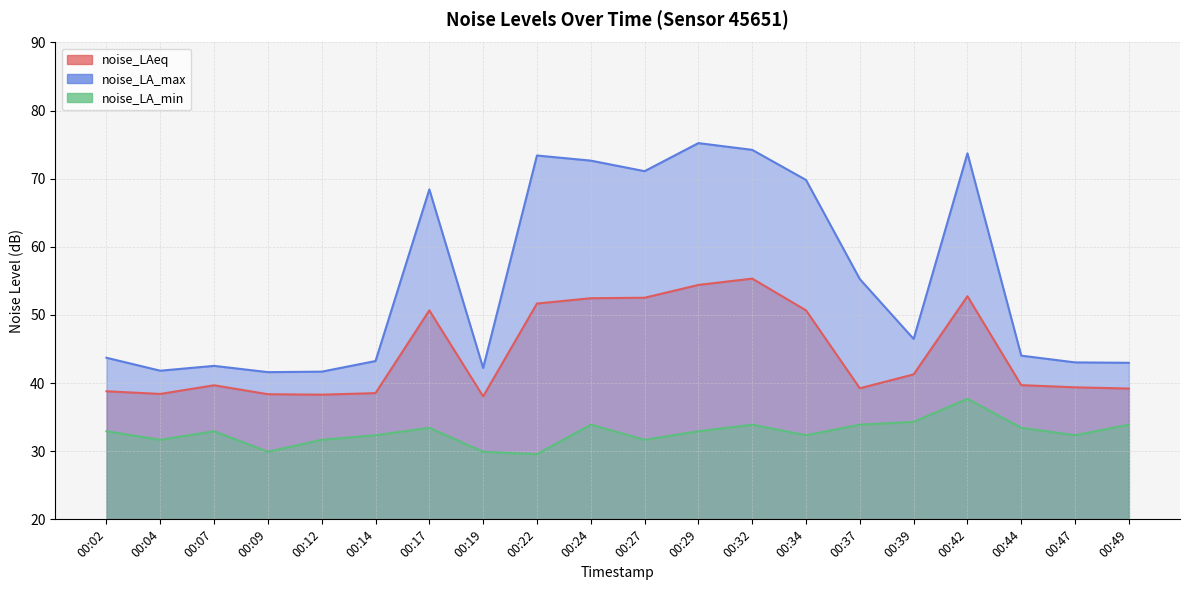

What are all the series names shown in the legend?

noise_LAeq, noise_LA_max, noise_LA_min